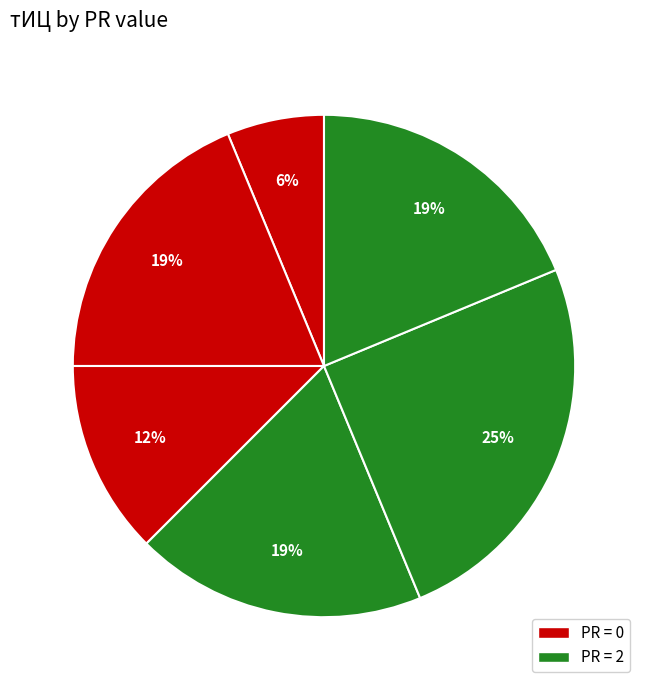

Count the number of slices in the pie.

6